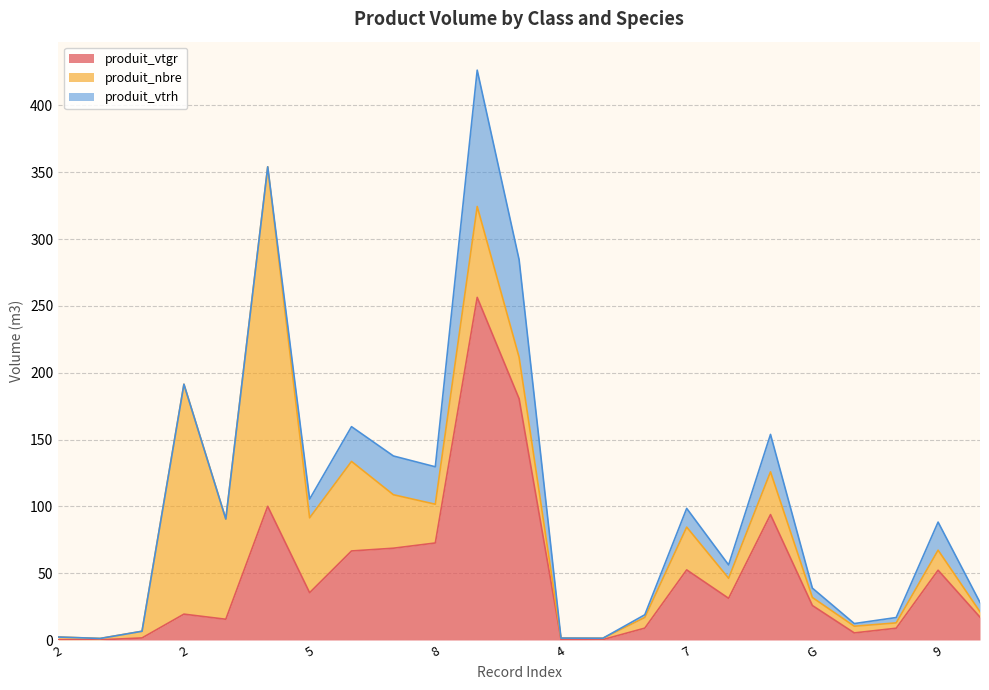

How many values in the produit_vtgr series exceed 25?

12